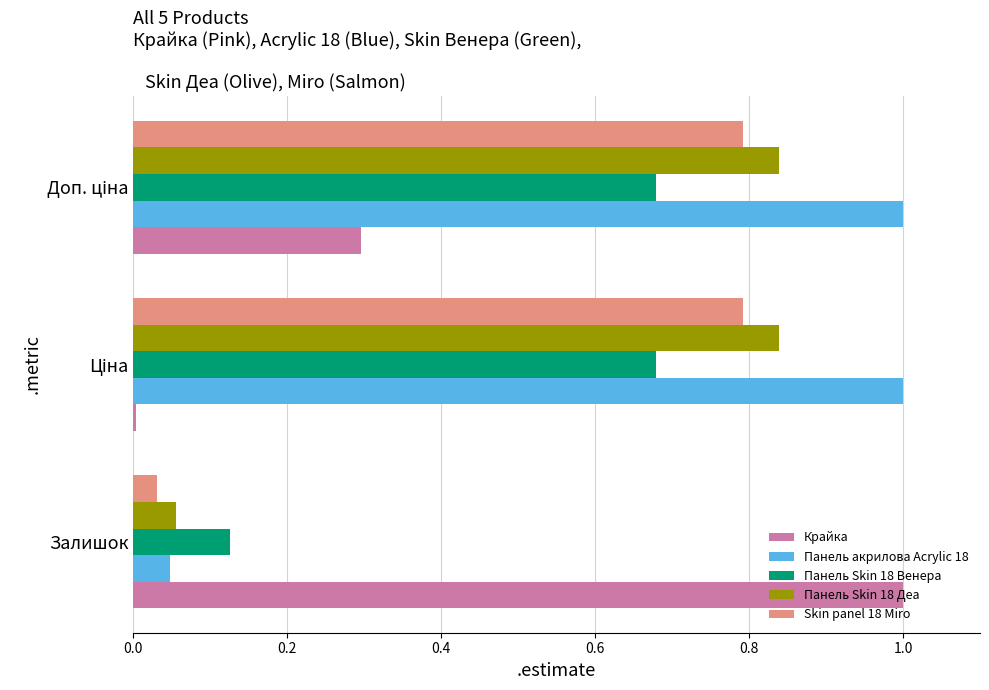

What is the highest value of the Панель акрилова Acrylic 18 series?

1.0